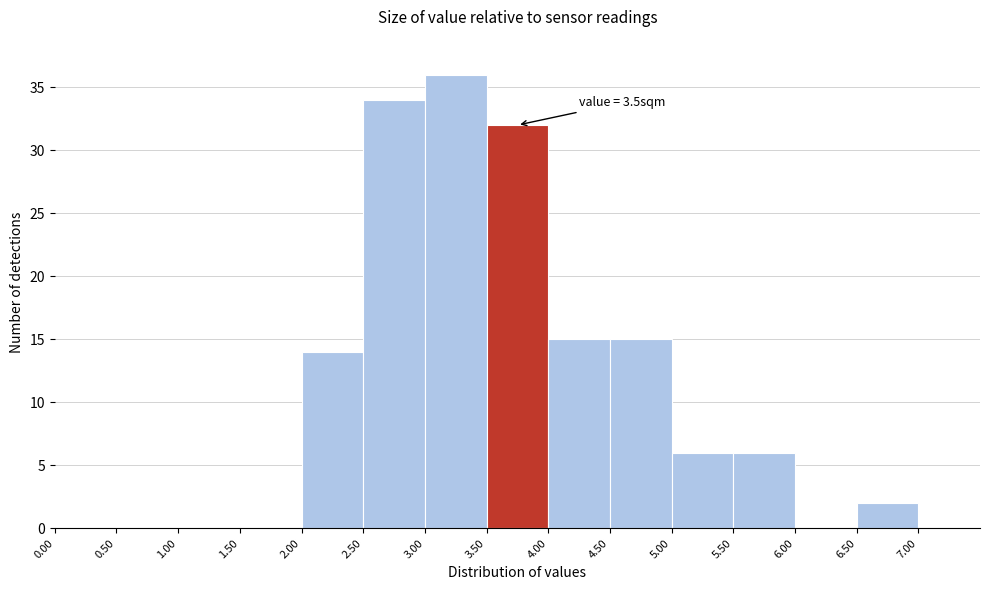

Over which range of the x-axis is the bar tallest?

3.0 to 3.5